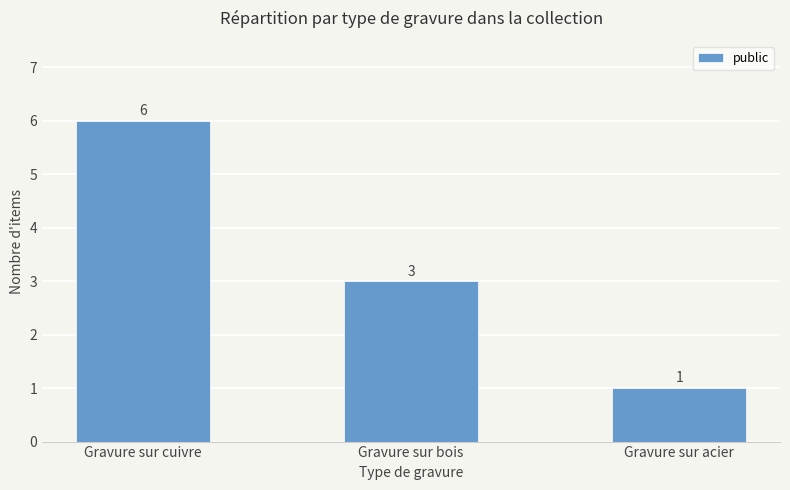

The value at Gravure sur bois is 2. True or false?

False